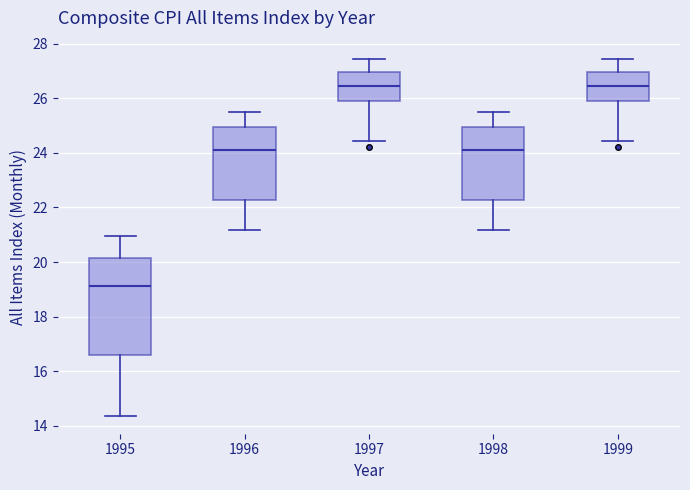

Reading left to right, transcribe this box plot: for each box, give where its median line is, the range the box spans, and where its two whiskers end, as read against the y-axis. The values are not printed on the chart, so give them approximately, as read against the axis.

1995: median 19.2, box 16.6 to 20.2, whiskers 14.4 to 21.0
1996: median 24.2, box 22.2 to 25.0, whiskers 21.2 to 25.4
1997: median 26.4, box 26.0 to 27.0, whiskers 24.4 to 27.4
1998: median 24.2, box 22.2 to 25.0, whiskers 21.2 to 25.4
1999: median 26.4, box 26.0 to 27.0, whiskers 24.4 to 27.4